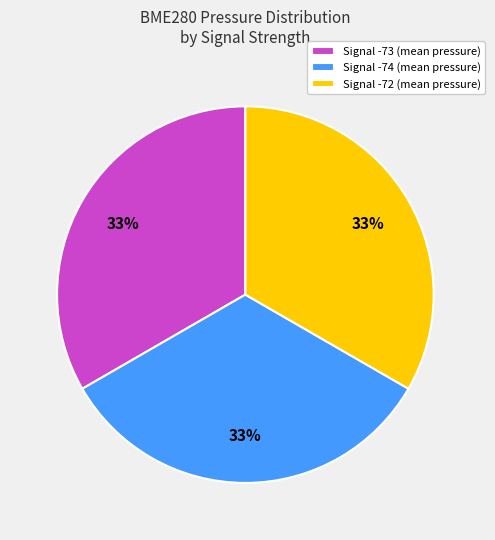

How many slices are in this pie chart?

3